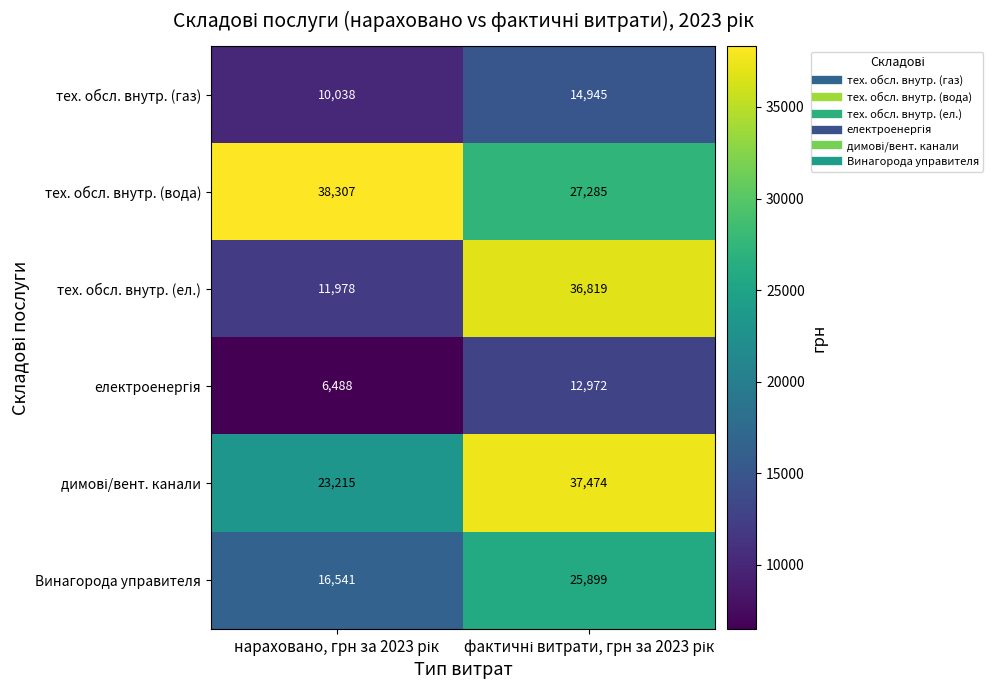

Which series has the largest total across all categories?

тех. обсл. внутр. (вода)